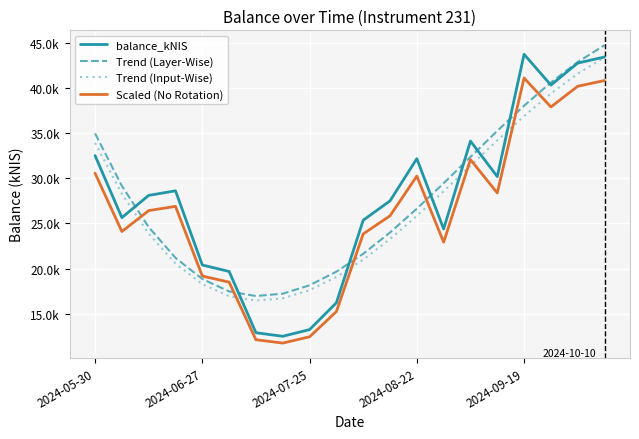

List the series in order of their peak value, highest first.

Trend (Layer-Wise), balance_kNIS, Trend (Input-Wise), Scaled (No Rotation)